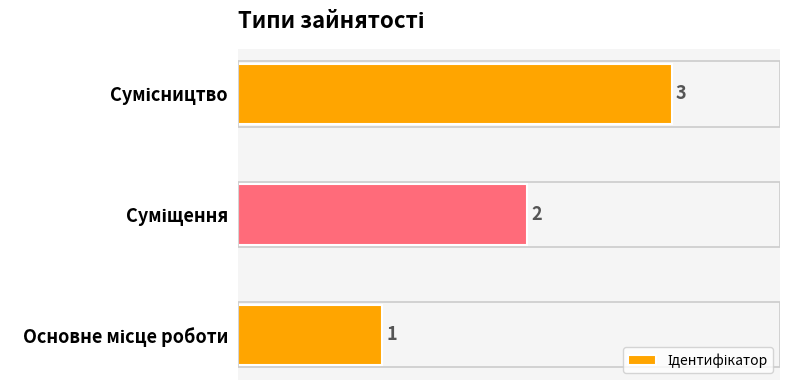

What is the sum of all values?

6